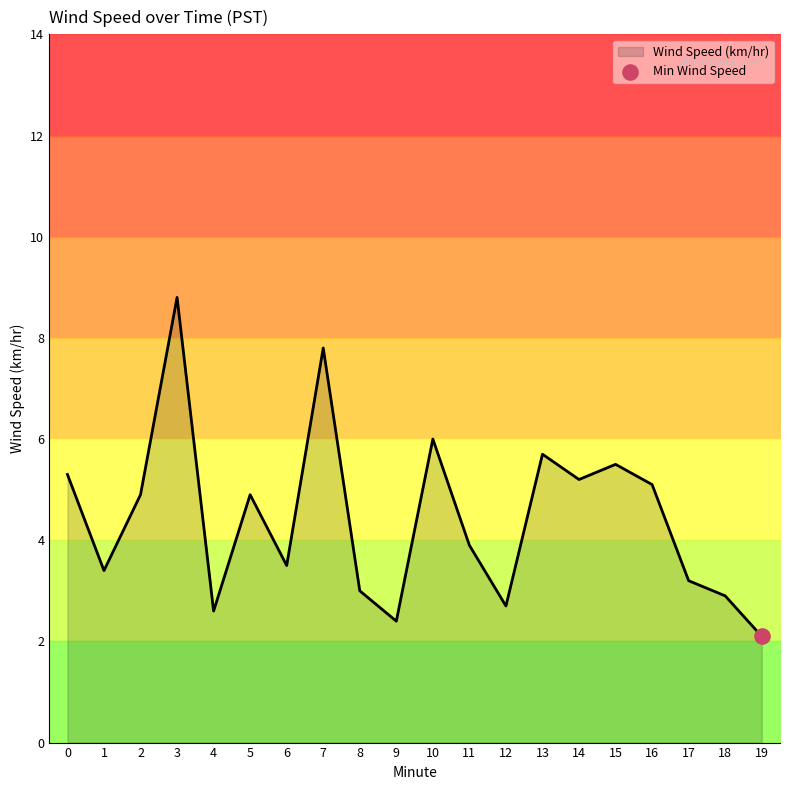

What is the change in value from 2 to 16?

+0.2